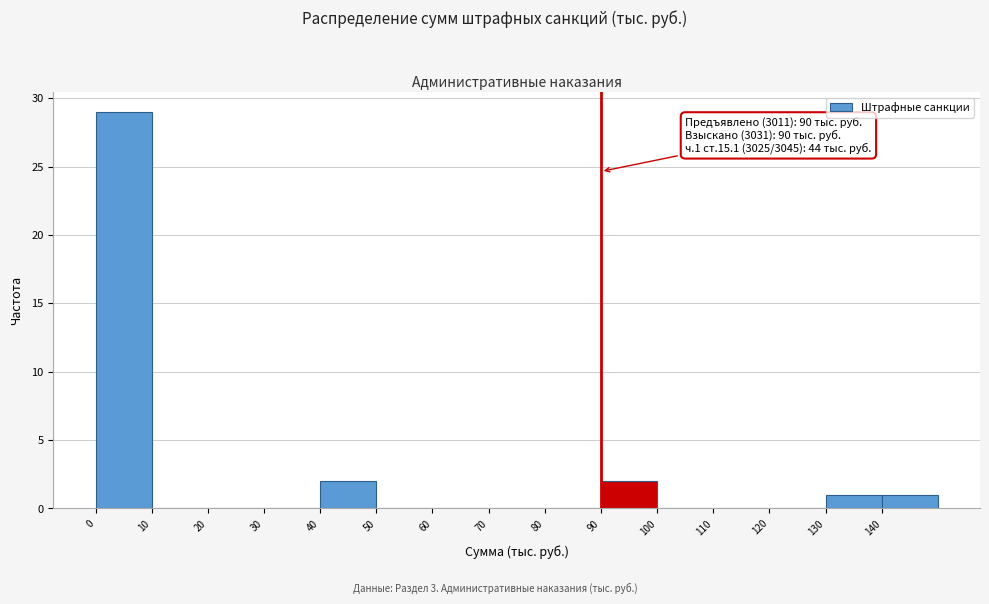

Over which range of the x-axis is the bar tallest?

0 to 10